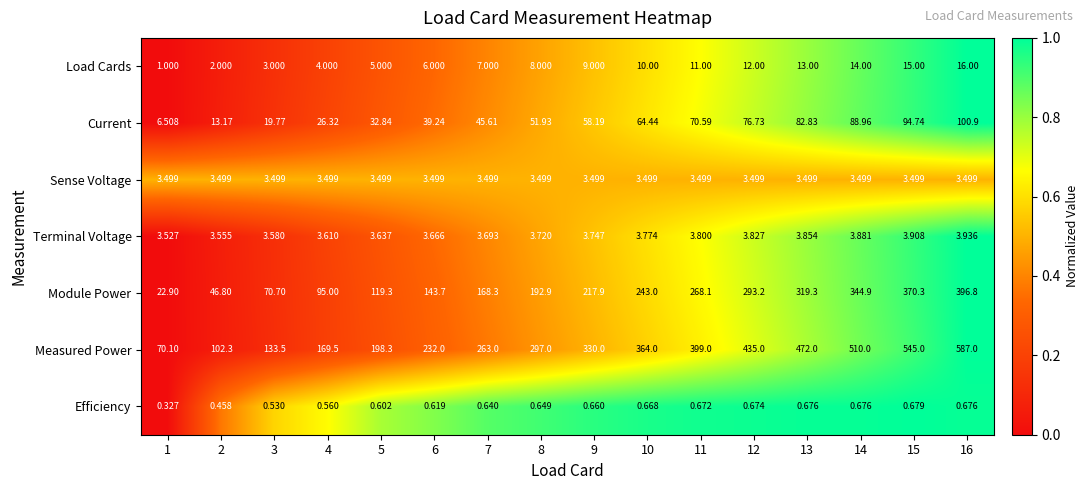

What is the total value across all series at 14?

965.9